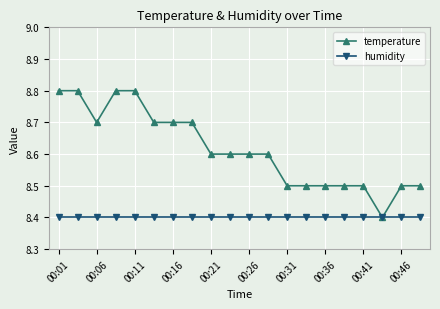

What is the maximum value shown in the chart?

8.8